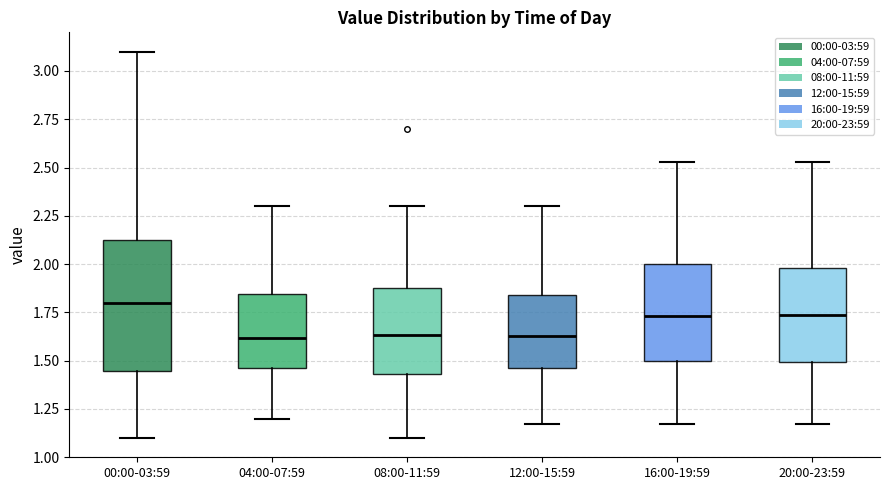

Reading left to right, read every box against the y-axis: the position of its median line, the range the box covers, and the ends of its whiskers. The values are not printed on the chart, so give them approximately, as read against the axis.

00:00-03:59: median 1.80, box 1.45 to 2.15, whiskers 1.10 to 3.10
04:00-07:59: median 1.60, box 1.45 to 1.85, whiskers 1.20 to 2.30
08:00-11:59: median 1.65, box 1.45 to 1.90, whiskers 1.10 to 2.30
12:00-15:59: median 1.65, box 1.45 to 1.85, whiskers 1.15 to 2.30
16:00-19:59: median 1.75, box 1.50 to 2.00, whiskers 1.15 to 2.55
20:00-23:59: median 1.75, box 1.50 to 2.00, whiskers 1.15 to 2.55